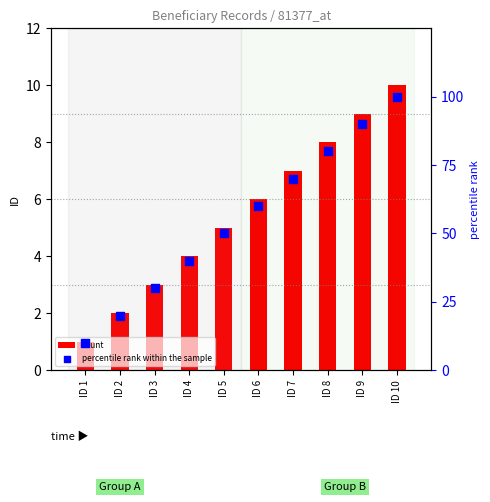

What are all the series names shown in the legend?

count, percentile rank within the sample